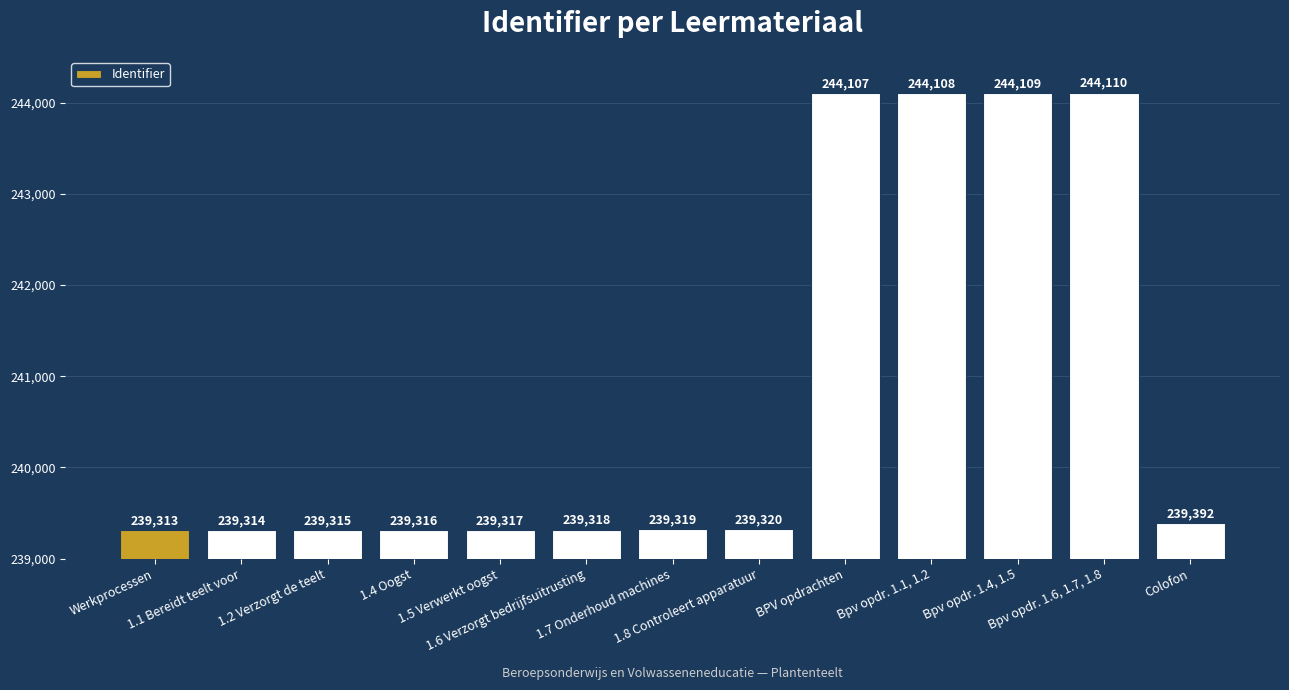

How many bars are there in total?

13